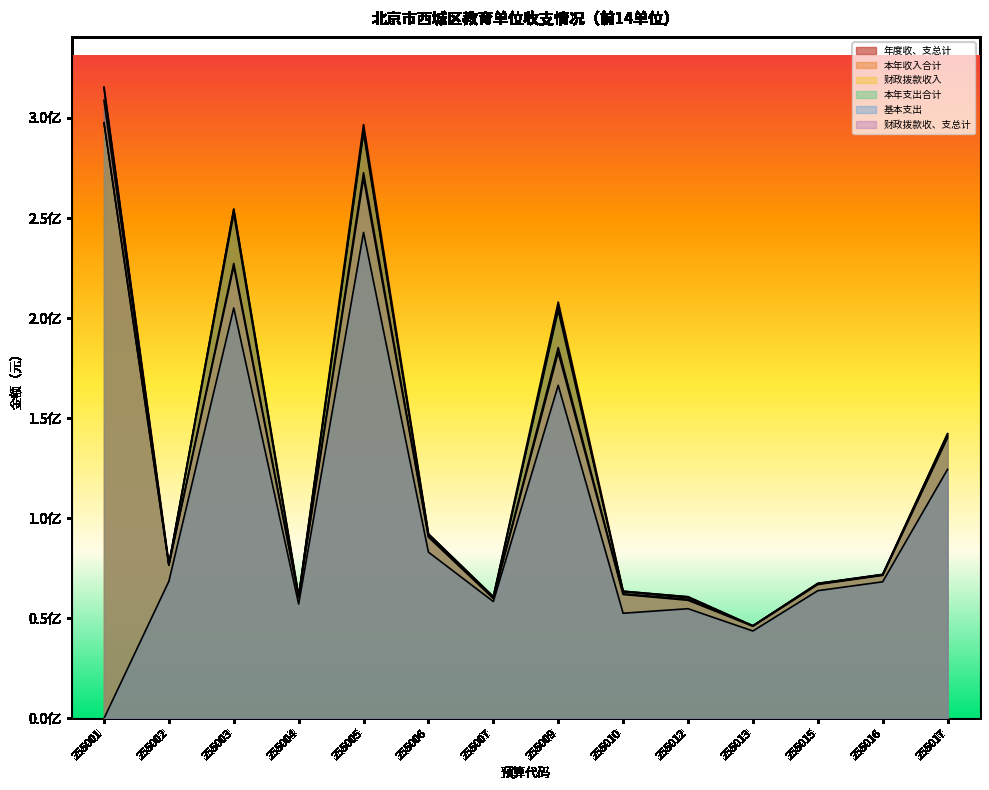

At how many categories does at least one series exceed 90519485?

6